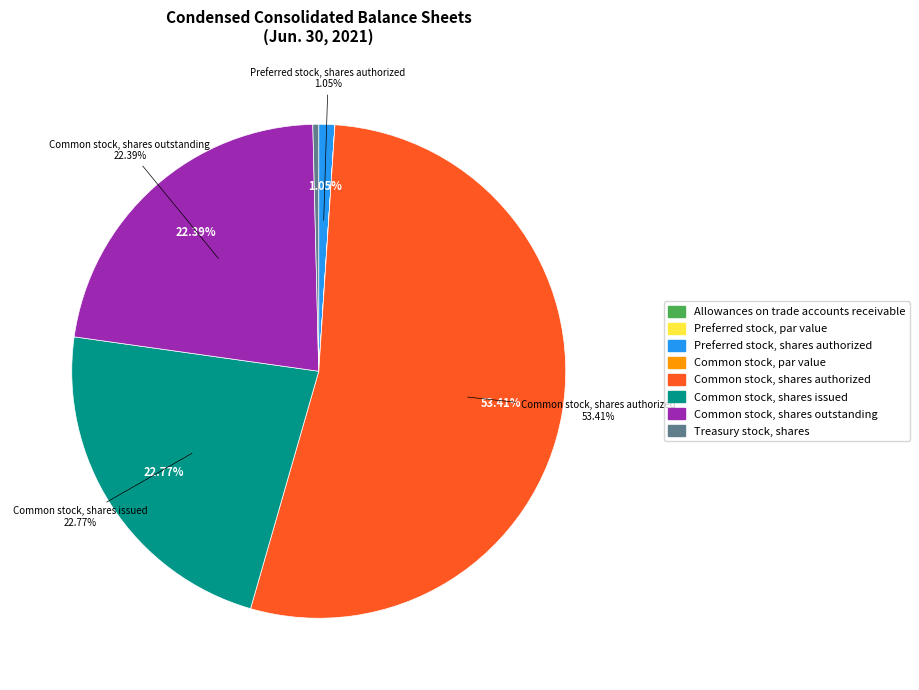

Is there any slice that represents more than half of the pie?

Yes